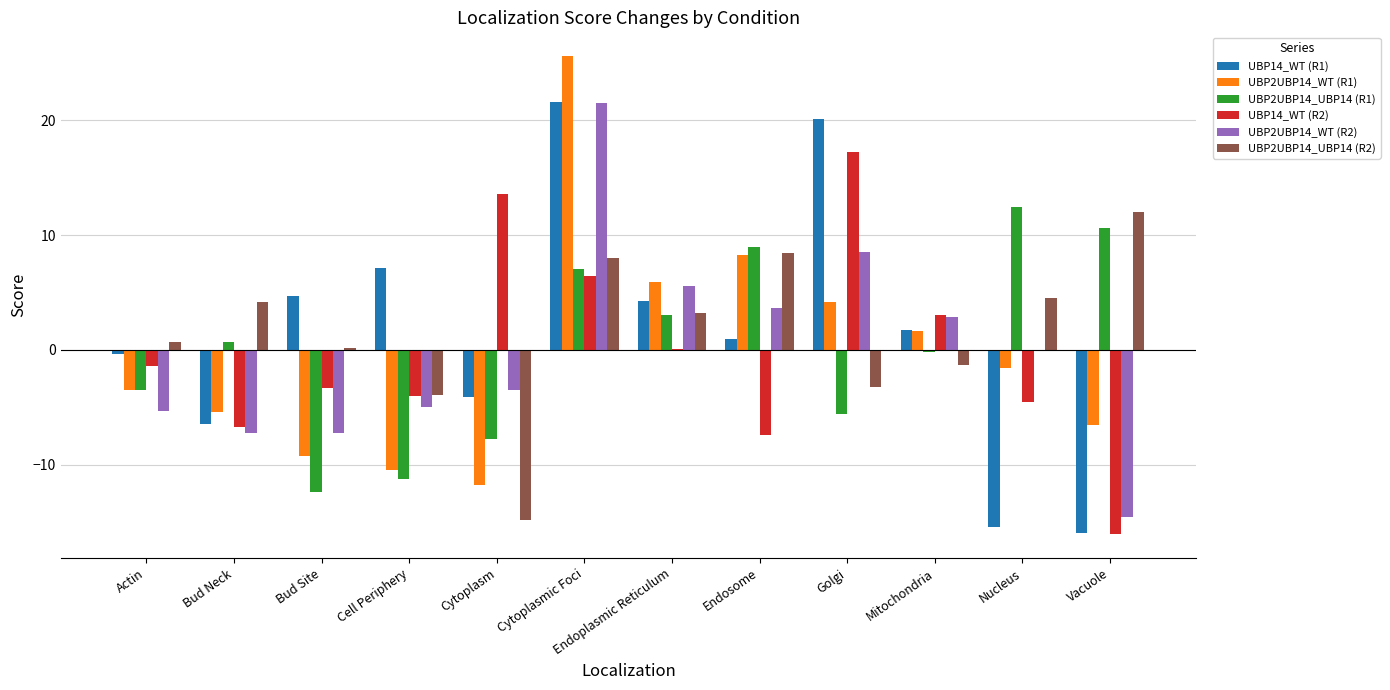

Which category has the highest value in the UBP2UBP14_UBP14 (R1) series?

Nucleus